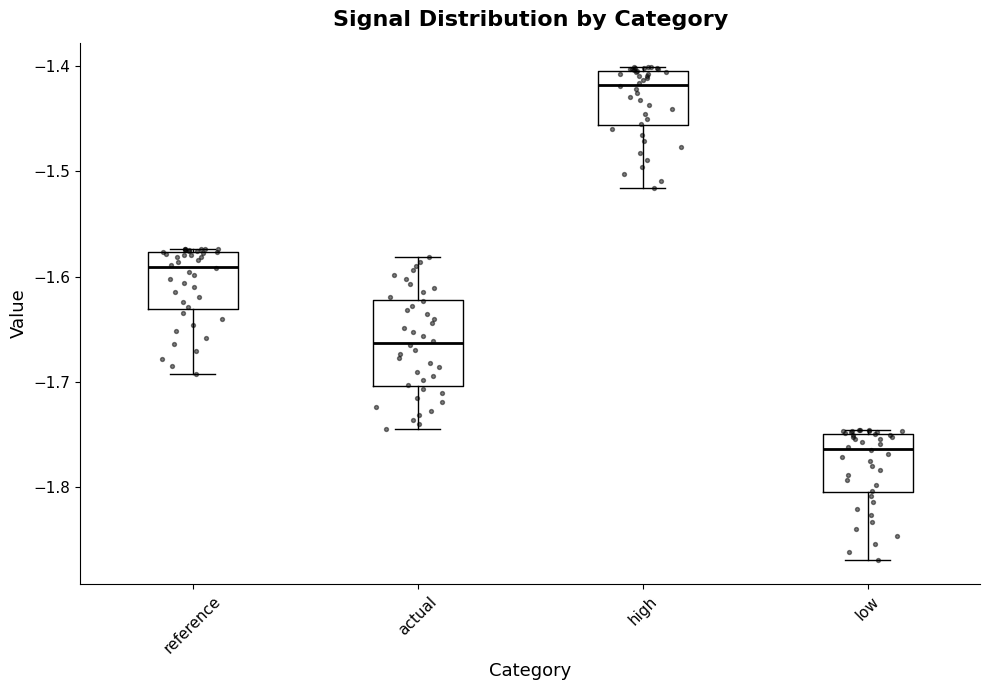

Reading left to right, transcribe this box plot: for each box, give where its median line is, the range the box spans, and where its two whiskers end, as read against the y-axis. The values are not printed on the chart, so give them approximately, as read against the axis.

reference: median -1.59, box -1.63 to -1.58, whiskers -1.69 to -1.57
actual: median -1.66, box -1.70 to -1.62, whiskers -1.74 to -1.58
high: median -1.42, box -1.46 to -1.40, whiskers -1.52 to -1.40 (just above the box's upper edge)
low: median -1.76, box -1.80 to -1.75, whiskers -1.87 to -1.75 (just above the box's upper edge)